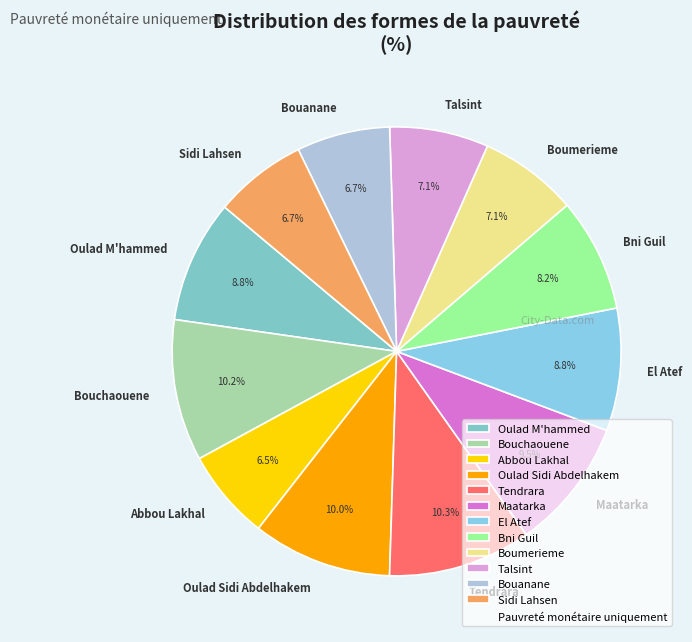

Which has a higher value, El Atef or Boumerieme?

El Atef